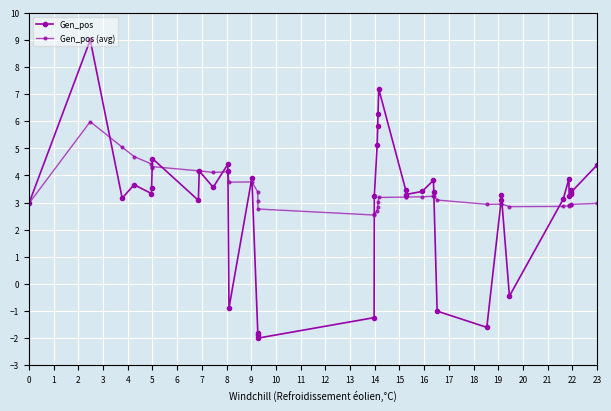

Count the number of categories in the chart.

40